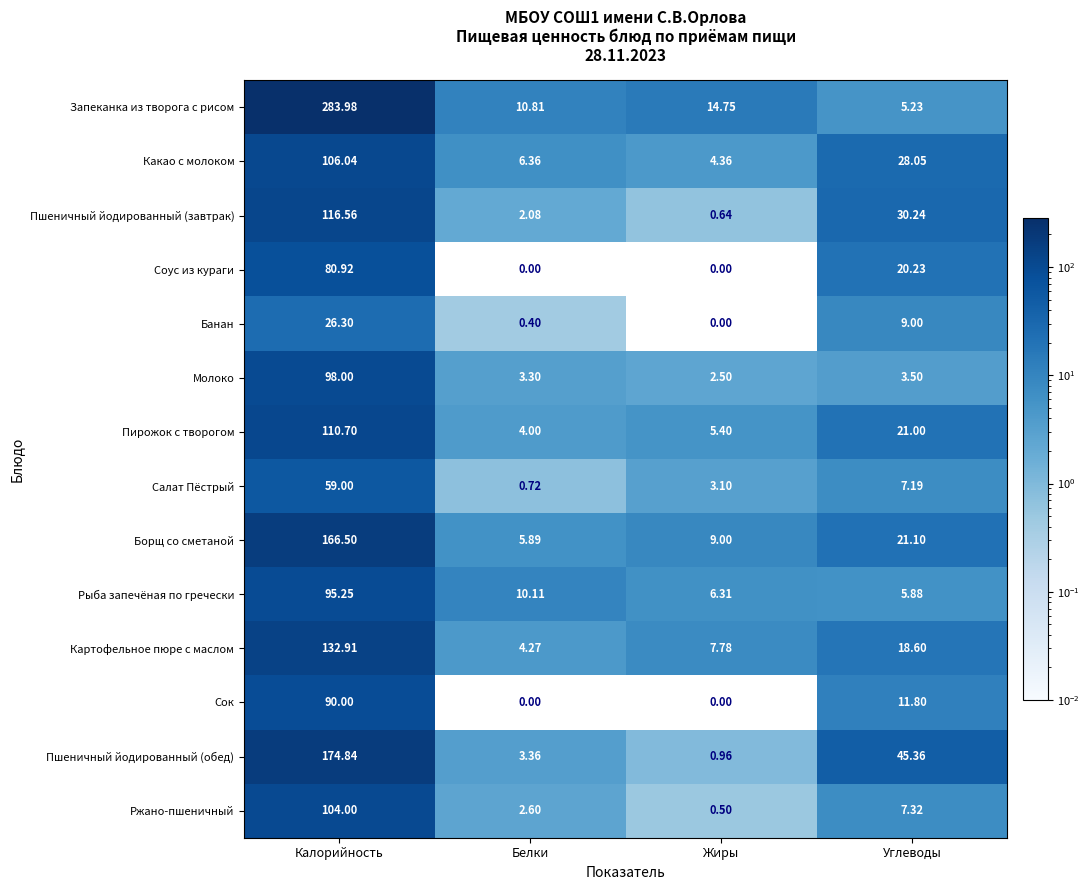

List the series in order of their peak value, highest first.

Запеканка из творога с рисом, Пшеничный йодированный (обед), Борщ со сметаной, Картофельное пюре с маслом, Пшеничный йодированный (завтрак), Пирожок с творогом, Какао с молоком, Ржано-пшеничный, Молоко, Рыба запечёная по гречески, Сок, Соус из кураги, Салат Пёстрый, Банан